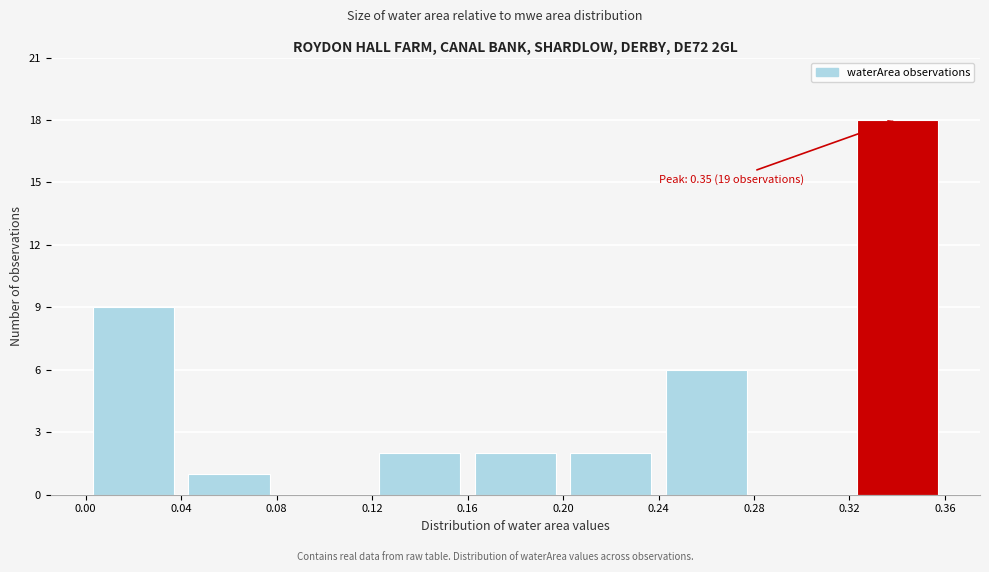

Over which range of the x-axis is the bar tallest?

0.32 to 0.36